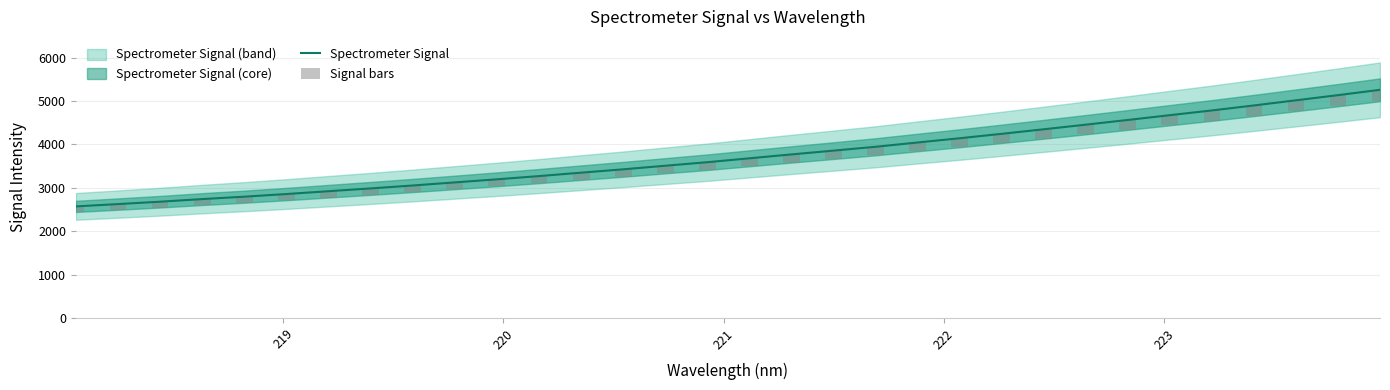

What is the maximum value for Spectrometer Signal?

5255.8